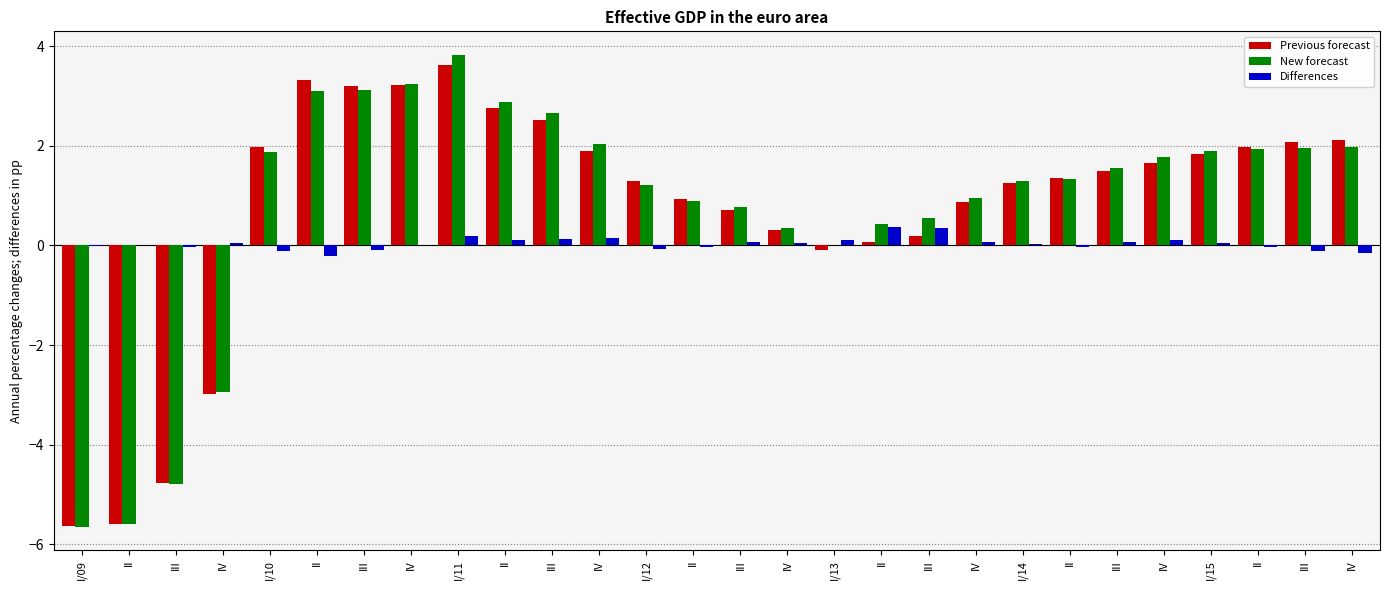

Are the bars grouped side by side (vs. stacked)?

Yes